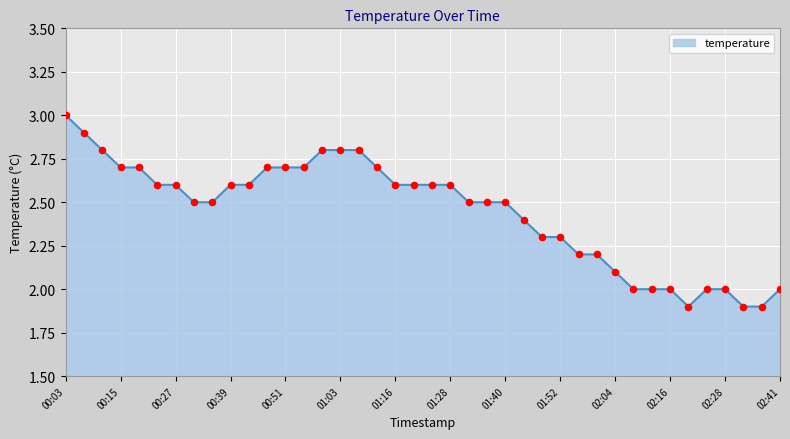

What is the greatest value displayed?

3.0